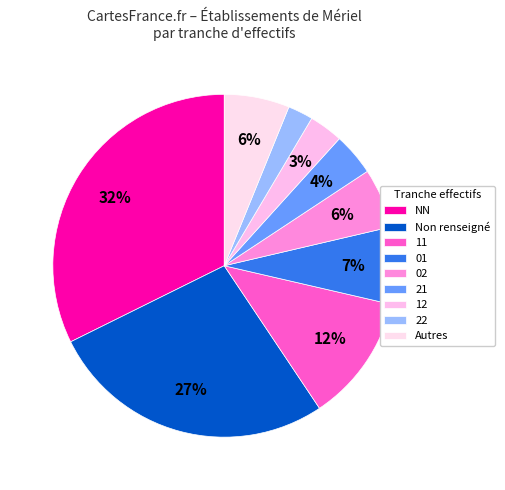

Is there a majority slice in this chart?

No